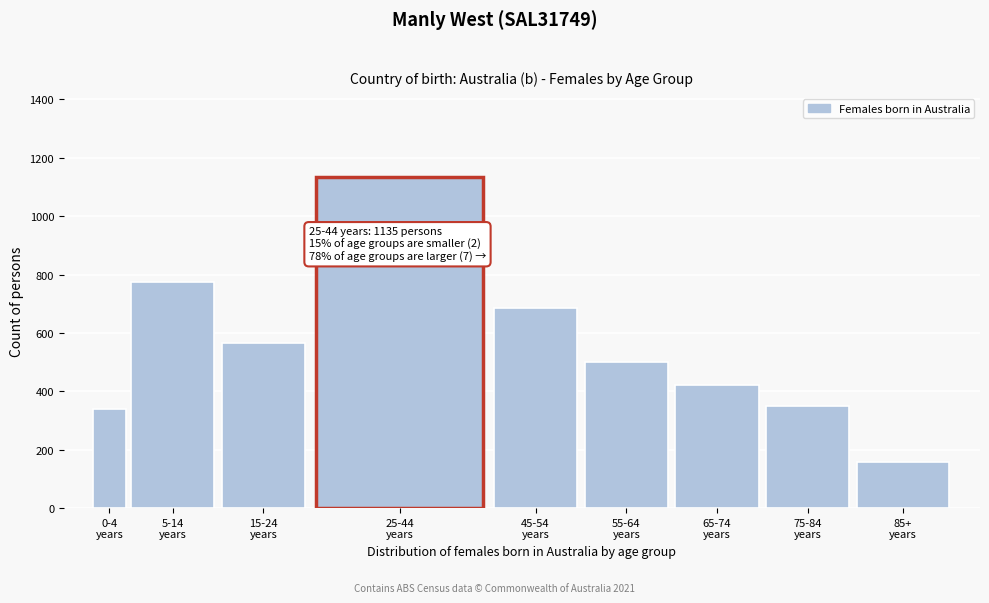

Reading left to right, transcribe all the data shown in this chart.

341	775	564	1135	685	499	421	349	157